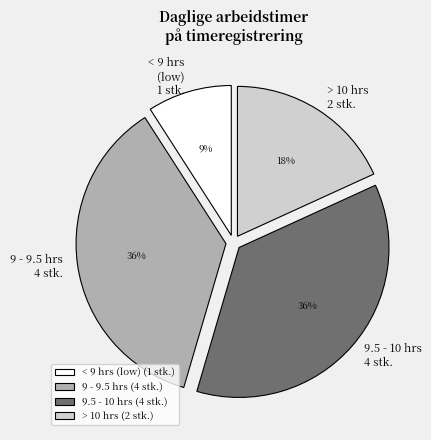

Is the sum of > 10 hrs (2 stk.) and 9 - 9.5 hrs (4 stk.) greater than half?

Yes